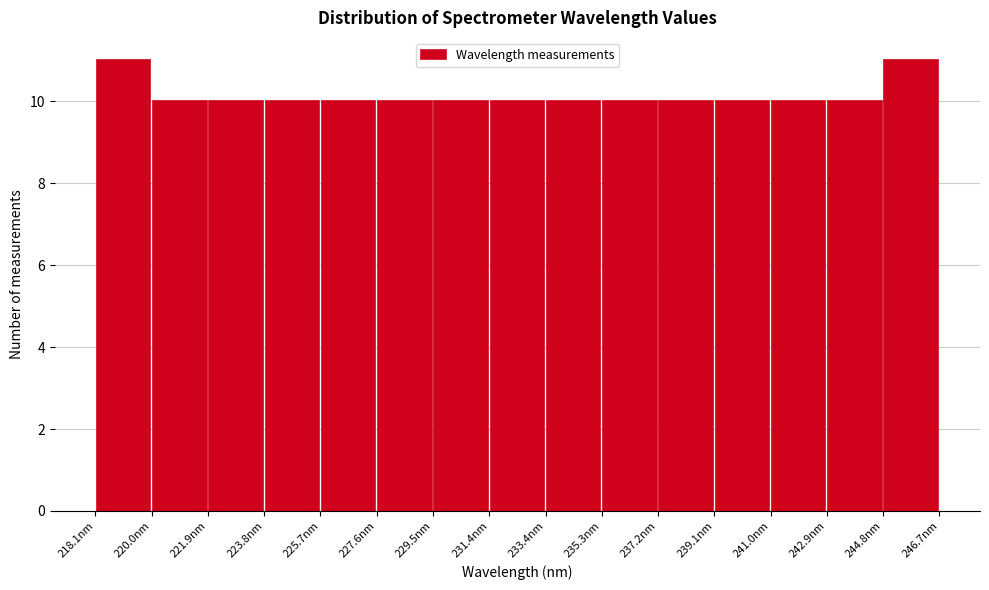

Reading left to right, transcribe this chart: for each bar, give the range it covers on the x-axis and its height. Neither the bar edges nor the heights are printed on the chart, so give them approximately, as read against the axes.

218.0 to 220.0: 11
220.0 to 221.8: 10
221.8 to 223.8: 10
223.8 to 225.8: 10
225.8 to 227.6: 10
227.6 to 229.6: 10
229.6 to 231.4: 10
231.4 to 233.4: 10
233.4 to 235.2: 10
235.2 to 237.2: 10
237.2 to 239.0: 10
239.0 to 241.0: 10
241.0 to 243.0: 10
243.0 to 244.8: 10
244.8 to 246.8: 11